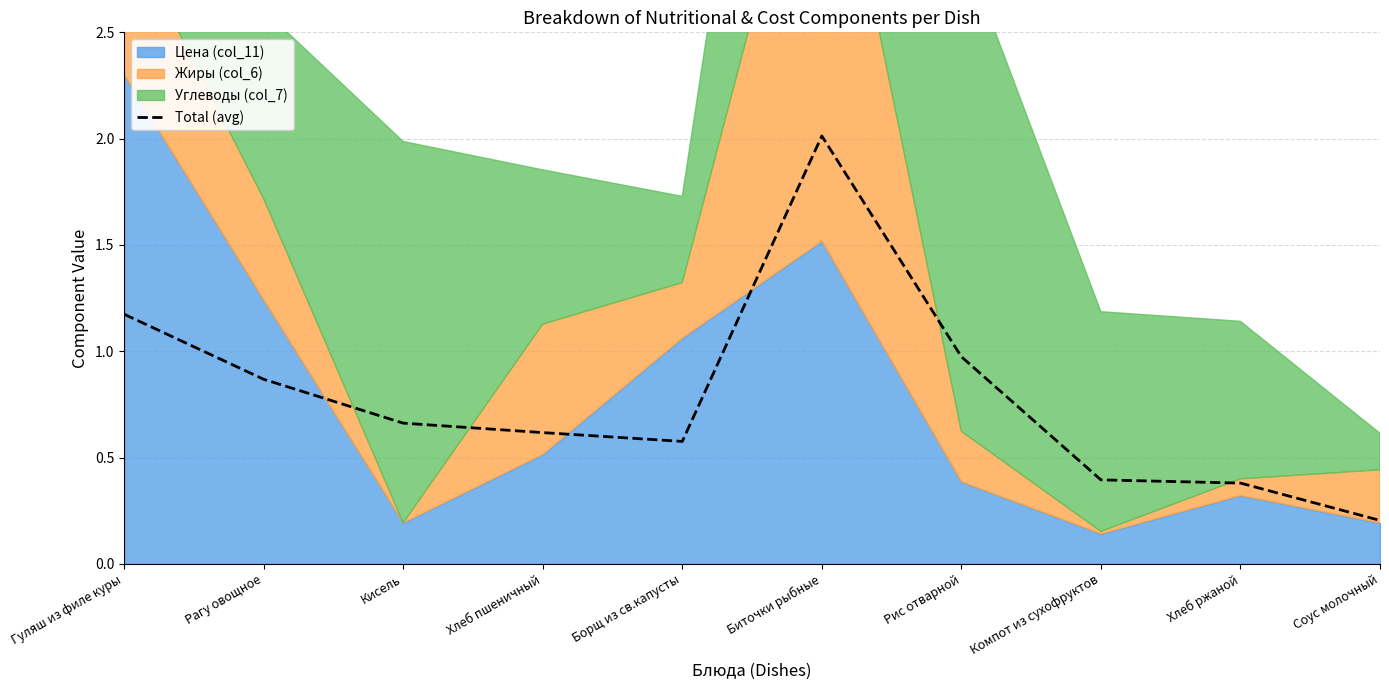

What is the ratio of the value at Хлеб ржаной to the value at Биточки рыбные?

0.2